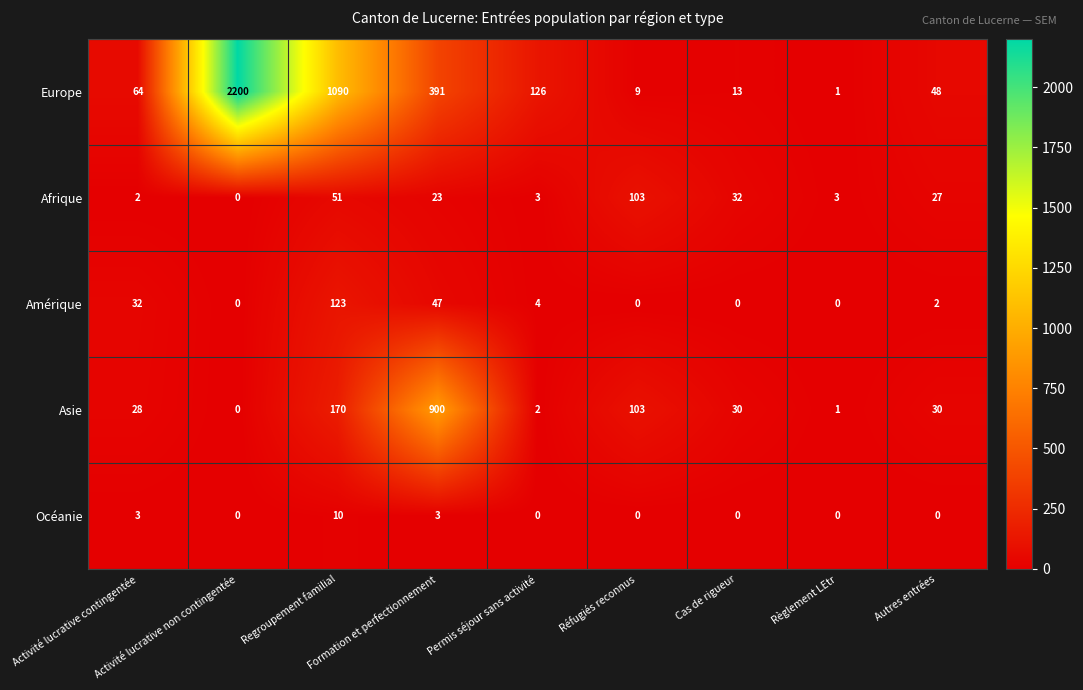

Count the Océanie values in the range 0 to 3.

8